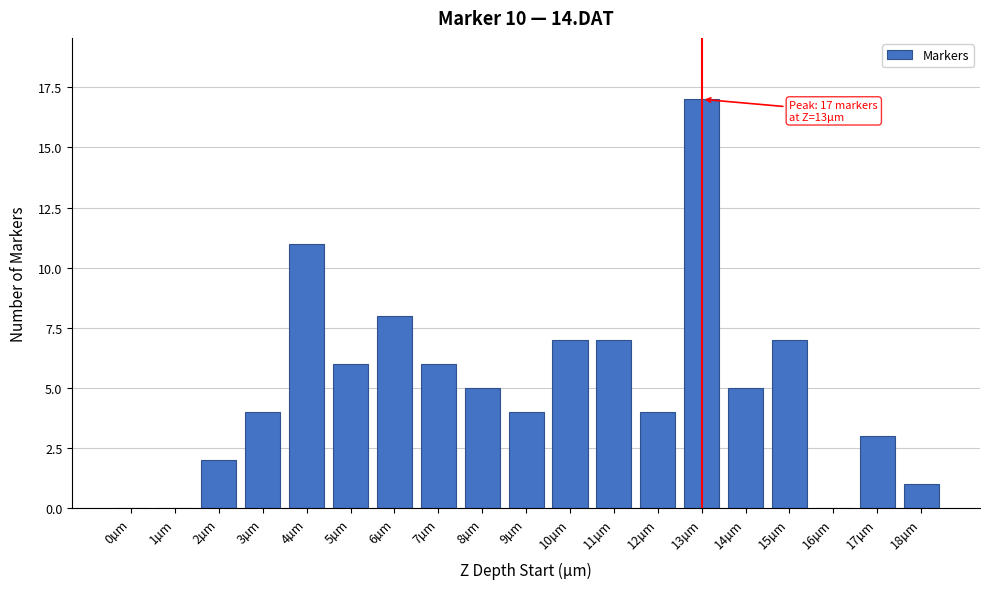

Reading left to right, what are all the values shown in this chart?

0µm=0	1µm=0	2µm=2	3µm=4	4µm=11	5µm=6	6µm=8	7µm=6	8µm=5	9µm=4	10µm=7	11µm=7	12µm=4	13µm=17	14µm=5	15µm=7	16µm=0	17µm=3	18µm=1